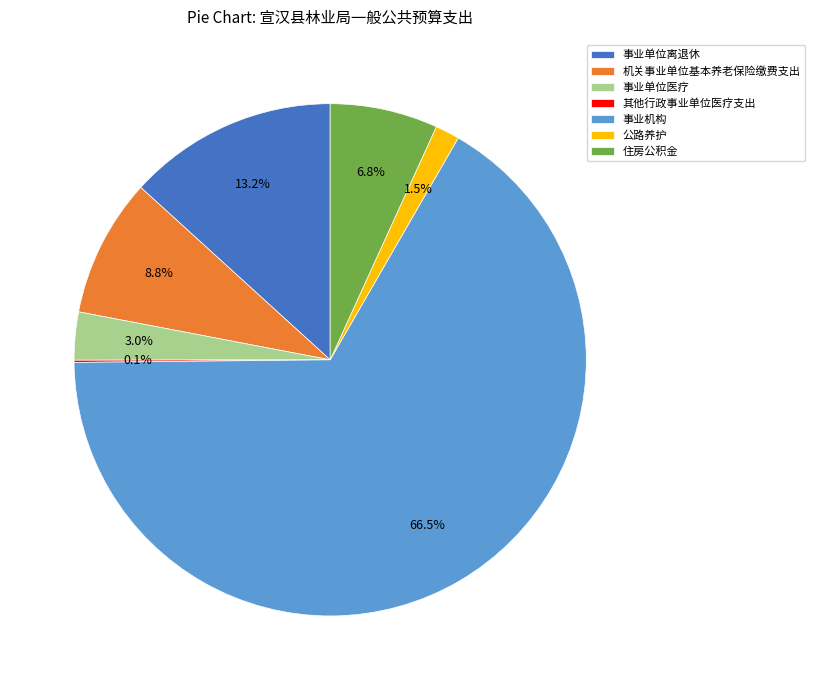

Which slice is the largest?

事业机构